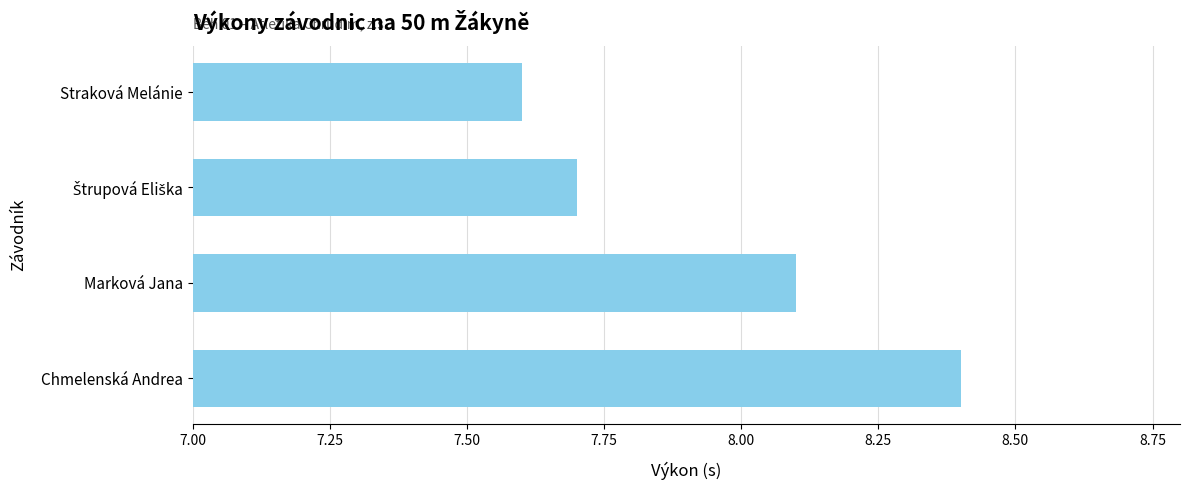

What is the change in value from Chmelenská Andrea to Straková Melánie?

-0.8